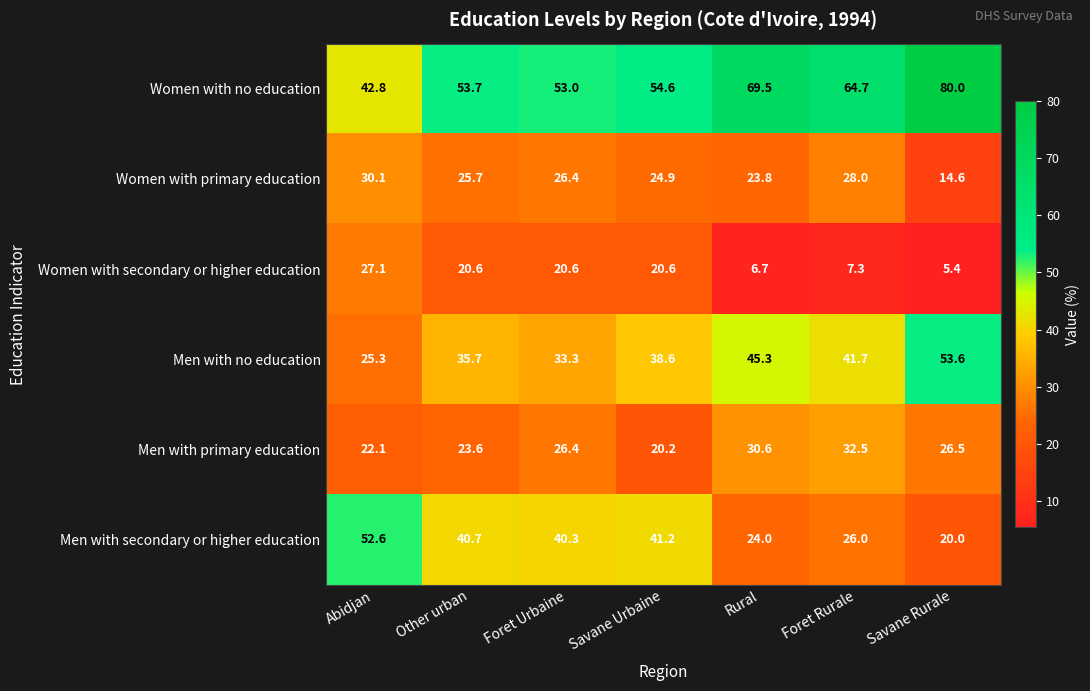

Count the number of data series in this chart.

6